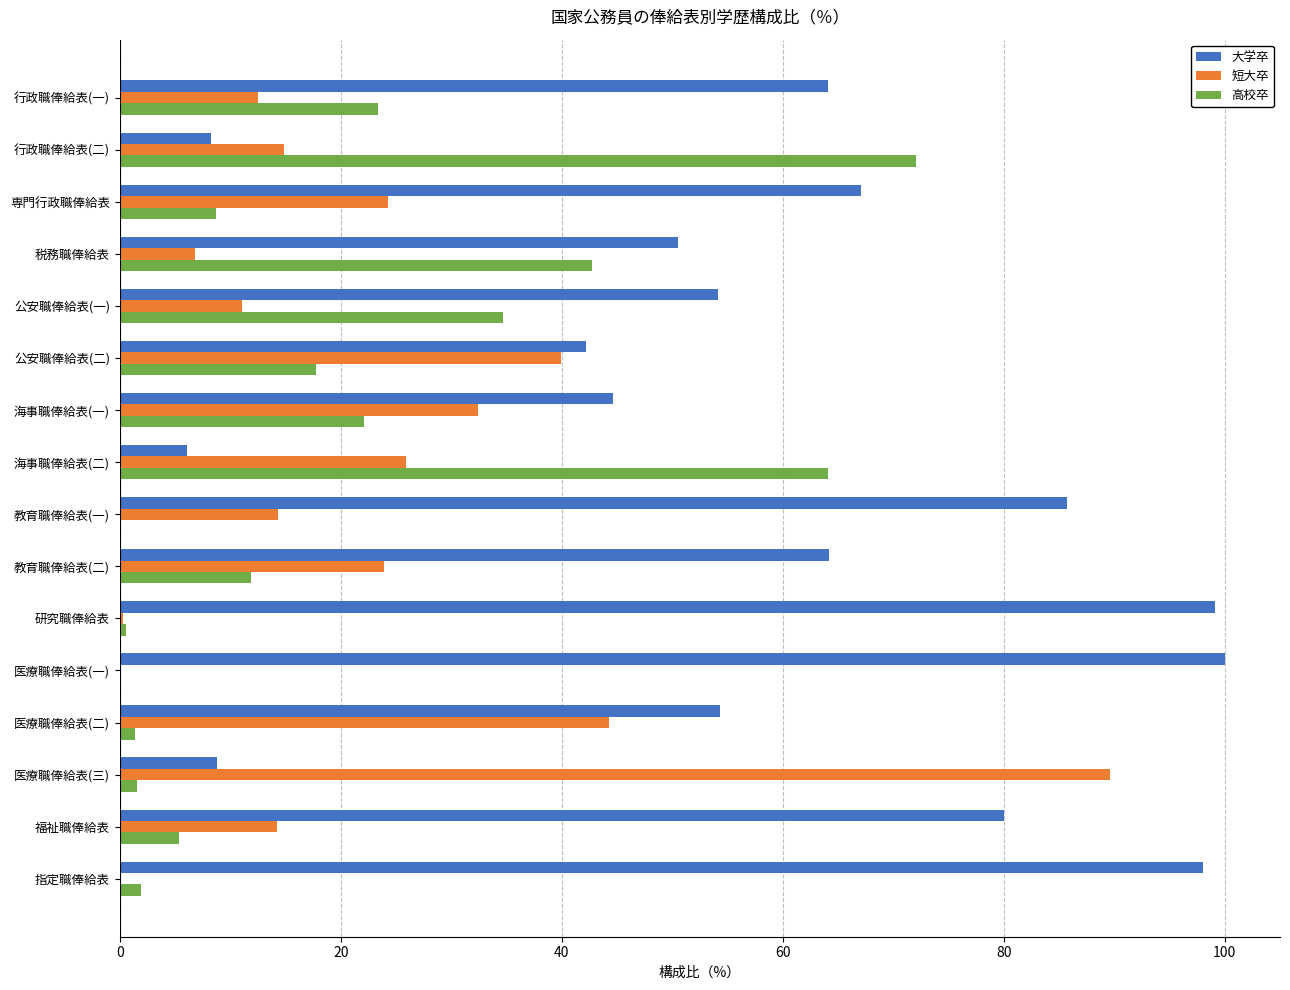

Where is 高校卒 nearest to the value 36?

公安職俸給表(一)